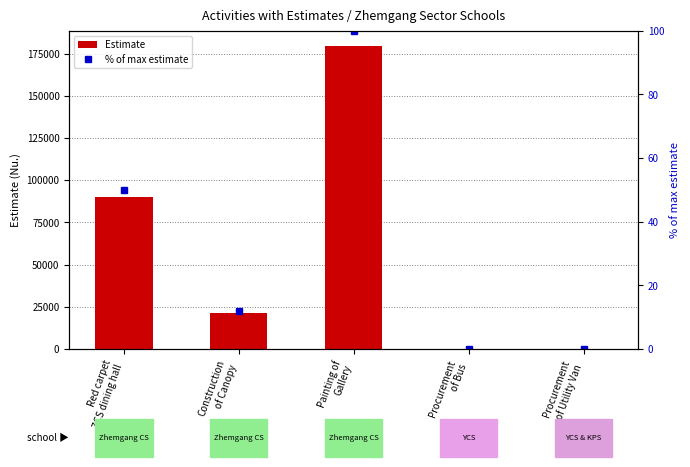

Count the number of categories in the chart.

5